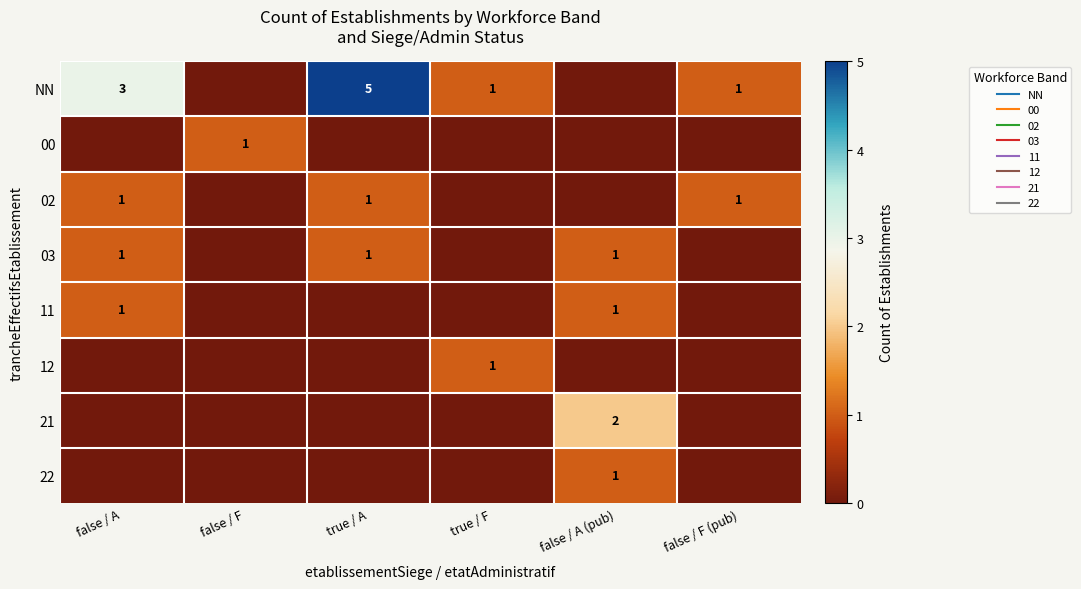

Which has a higher value, true / A or true / F?

true / A